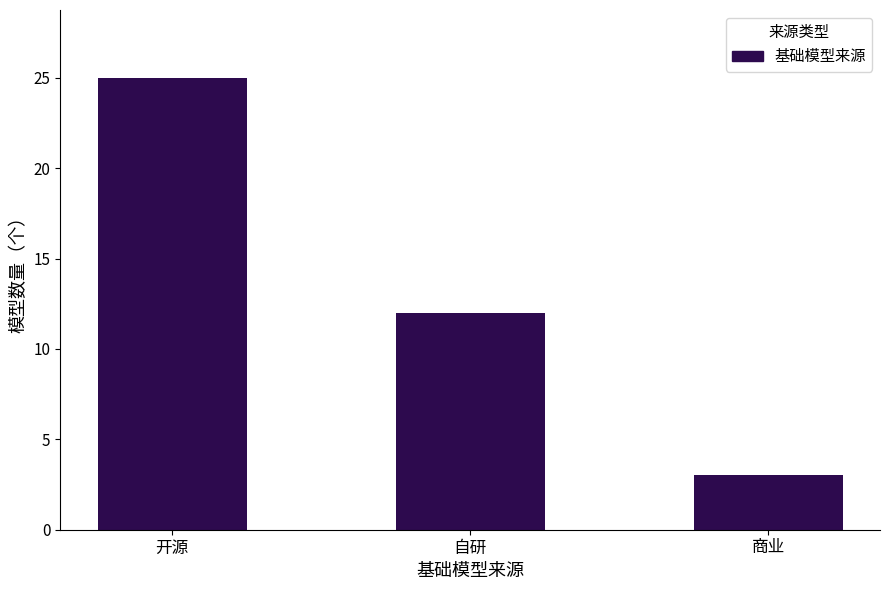

The chart shows a value of 25 at 开源. True or false?

True